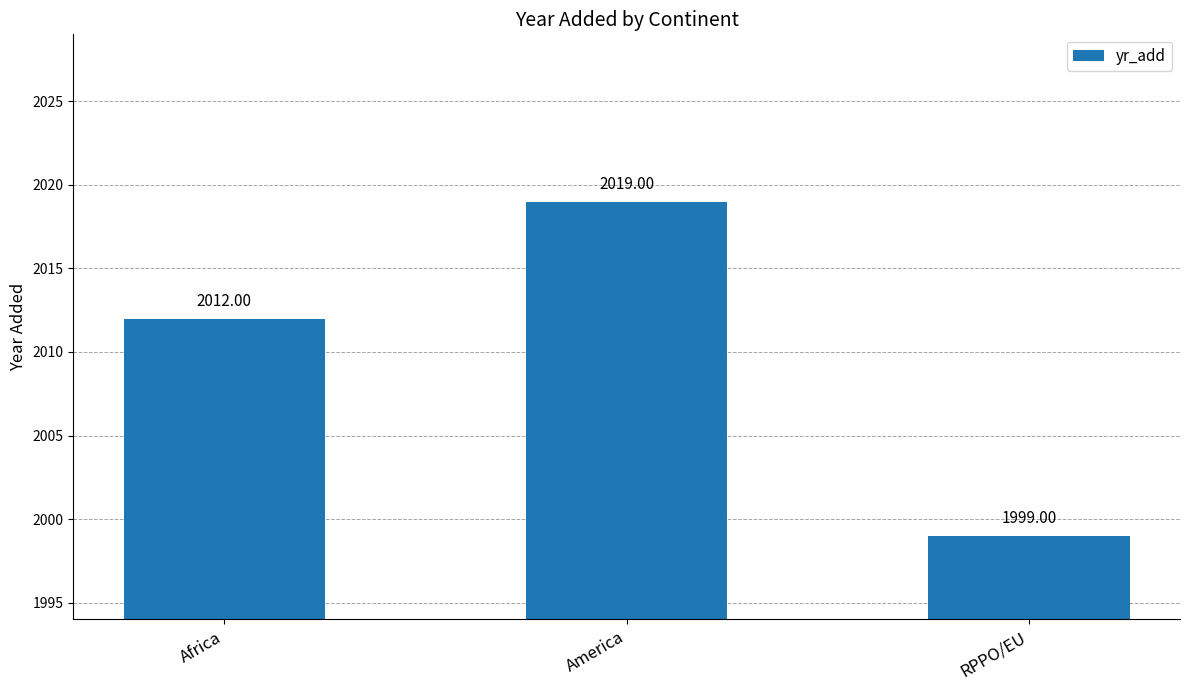

What is the difference between the second highest and minimum values?

13